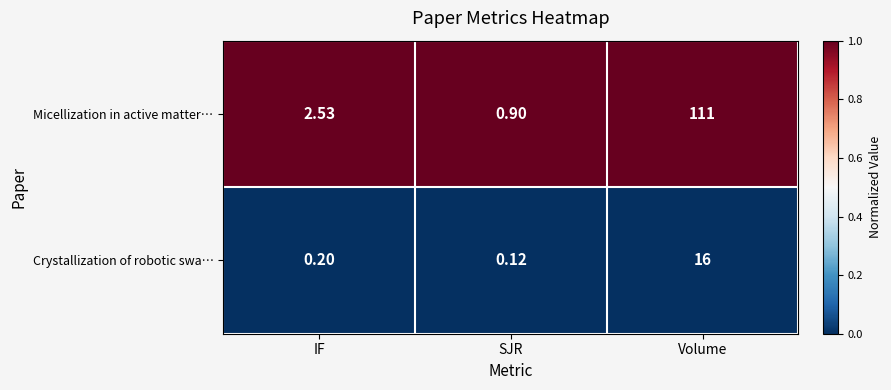

Which category has the lowest value across all series?

SJR